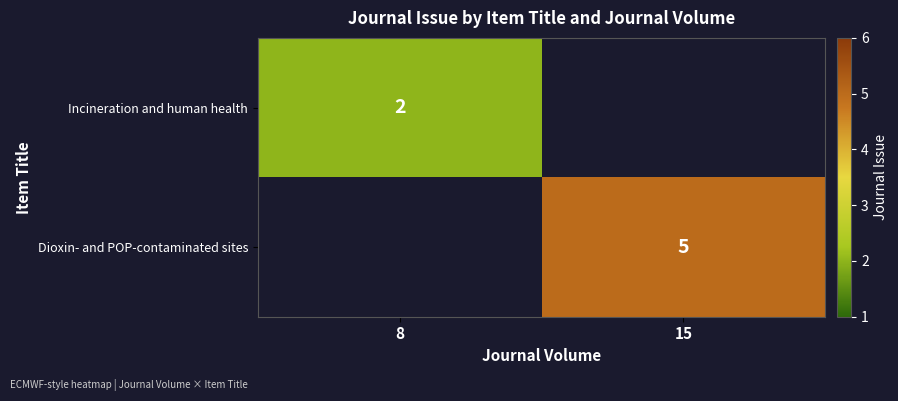

At how many categories does at least one series exceed 2?

1